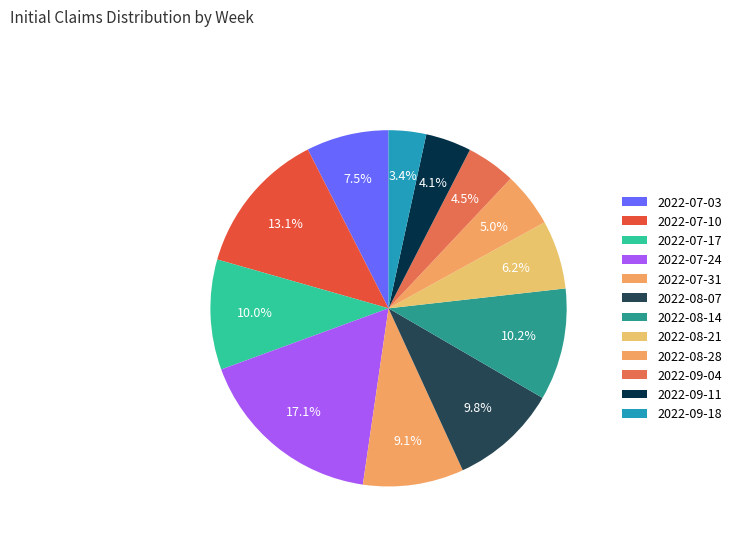

What is the change in value from 2022-07-17 to 2022-08-07?

-27